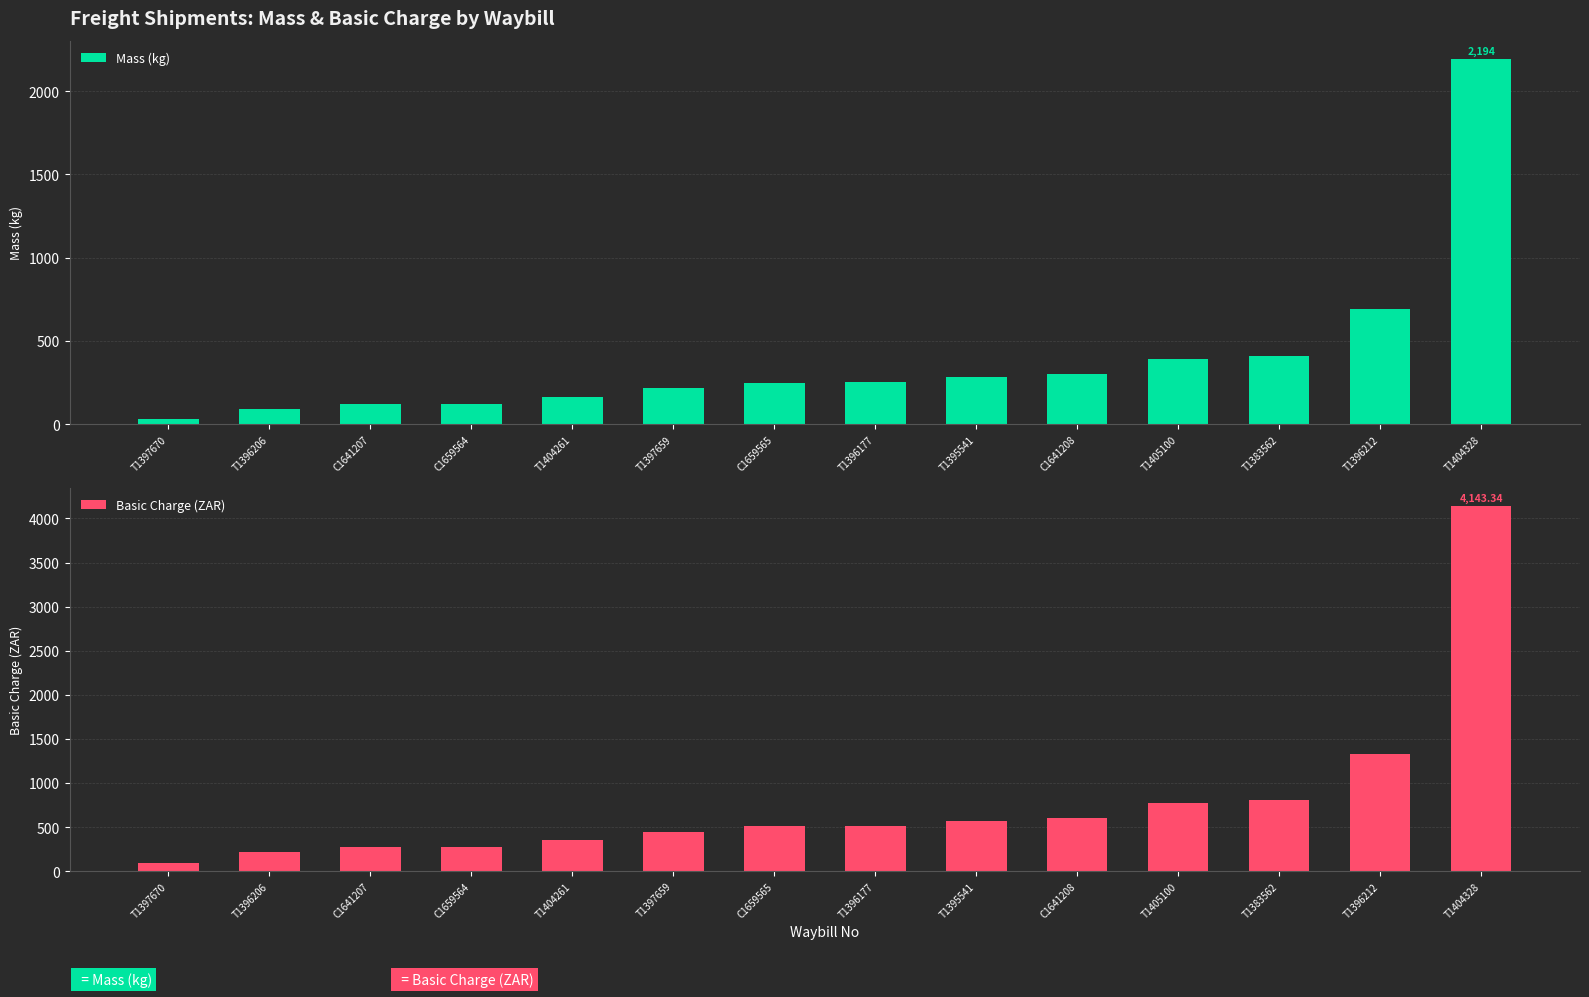

List the series in order of their overall mean, highest first.

Basic Charge (ZAR), Mass (kg)